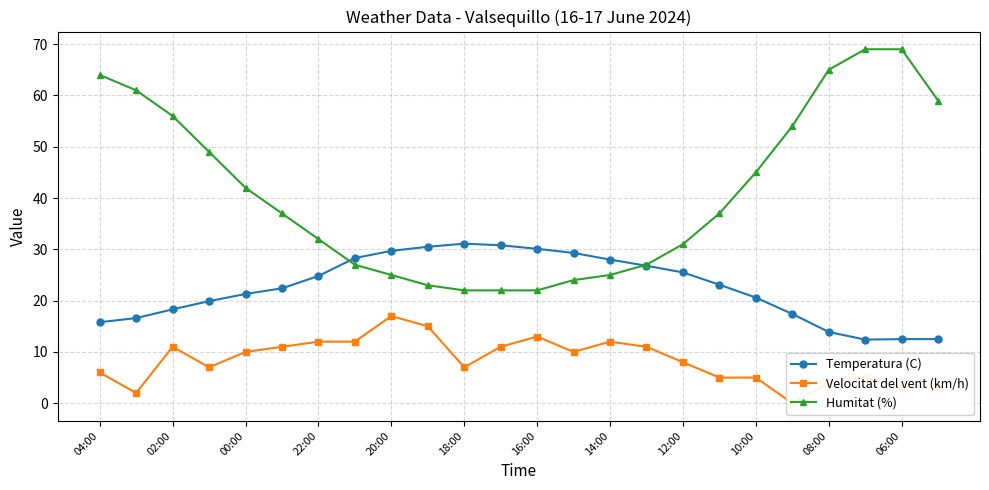

The Temperatura (C) series shows 31.1 at 18:00. True or false?

True